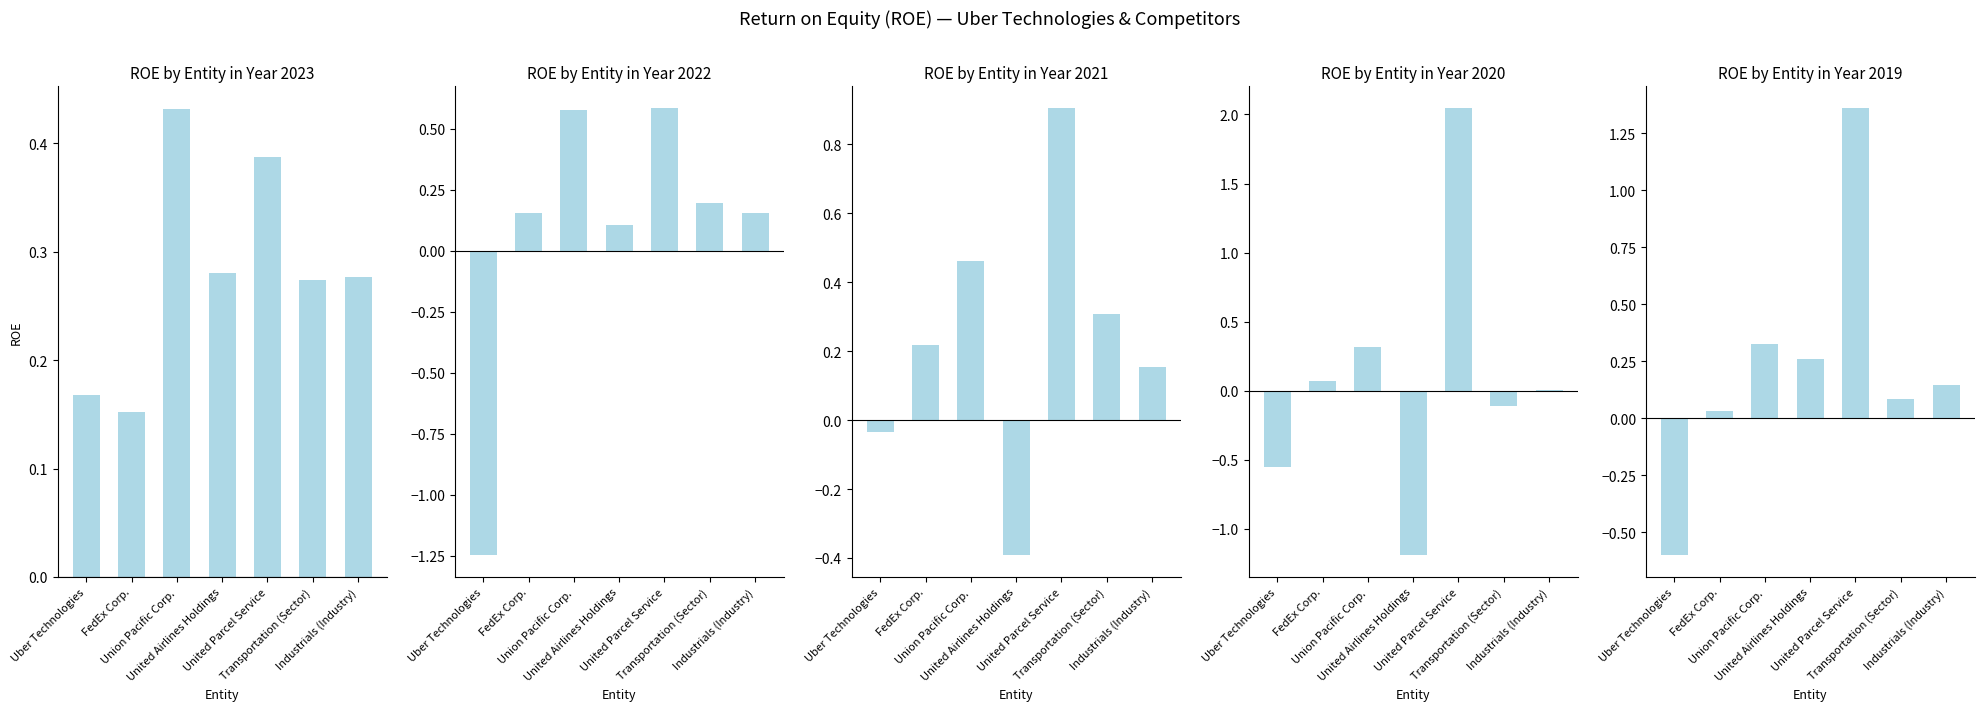

What is the total value across all series at Transportation (Sector)?

0.8